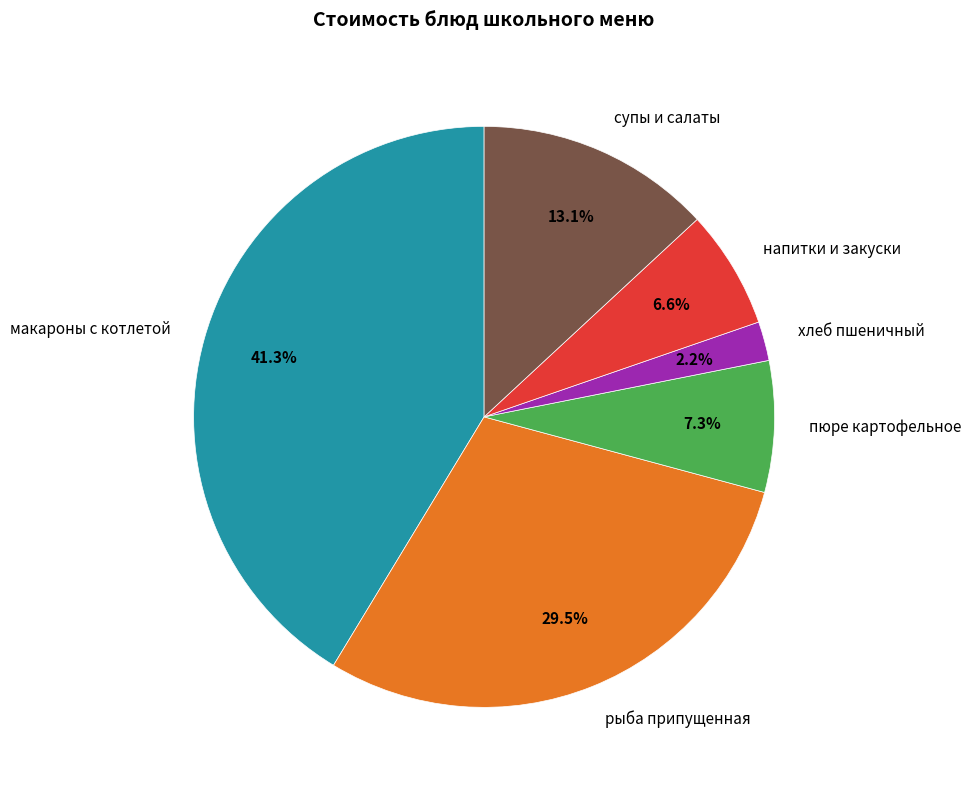

Is there a majority slice in this chart?

No